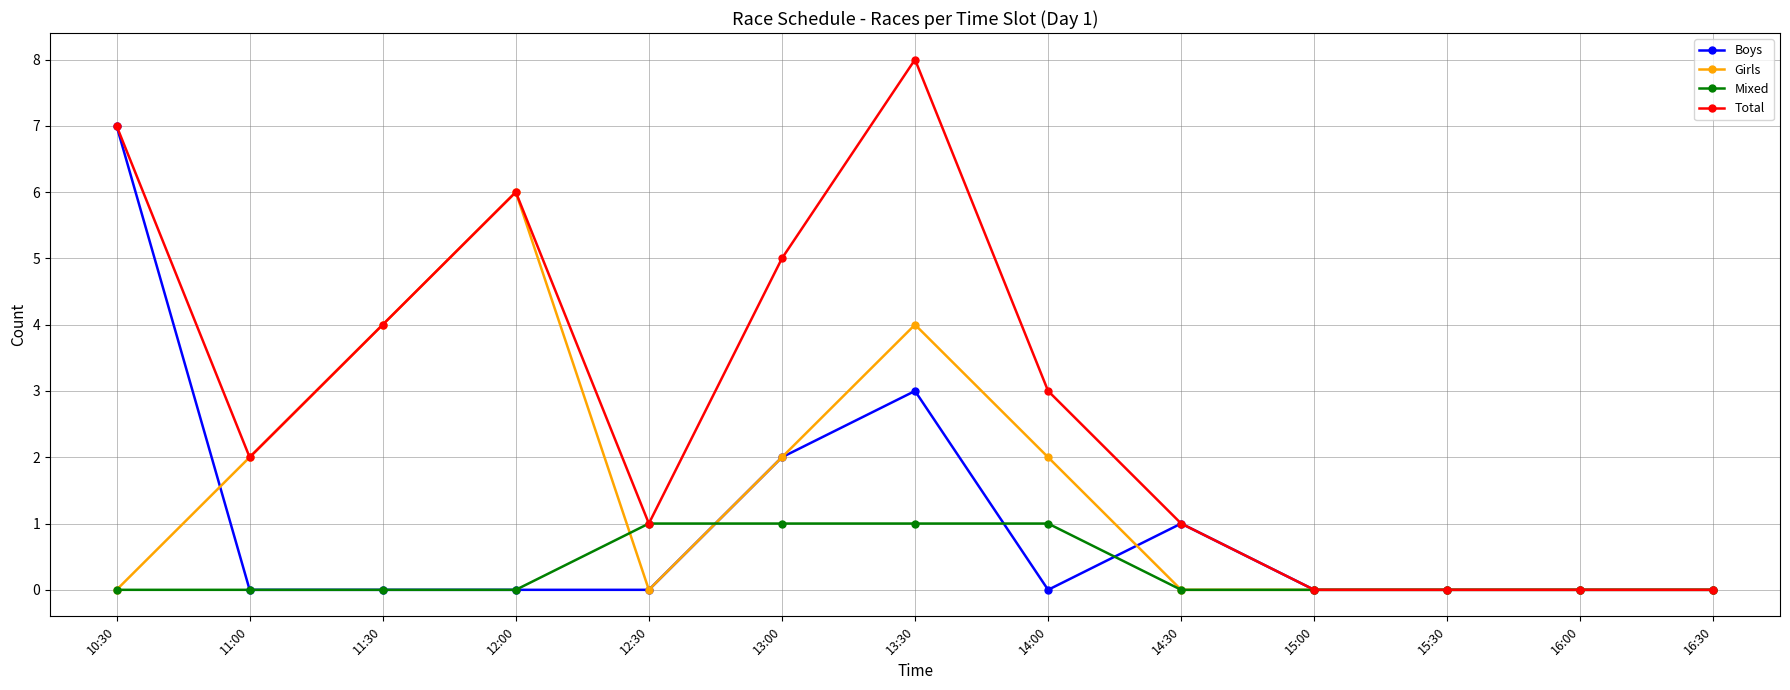

What are all the series names shown in the legend?

Boys, Girls, Mixed, Total